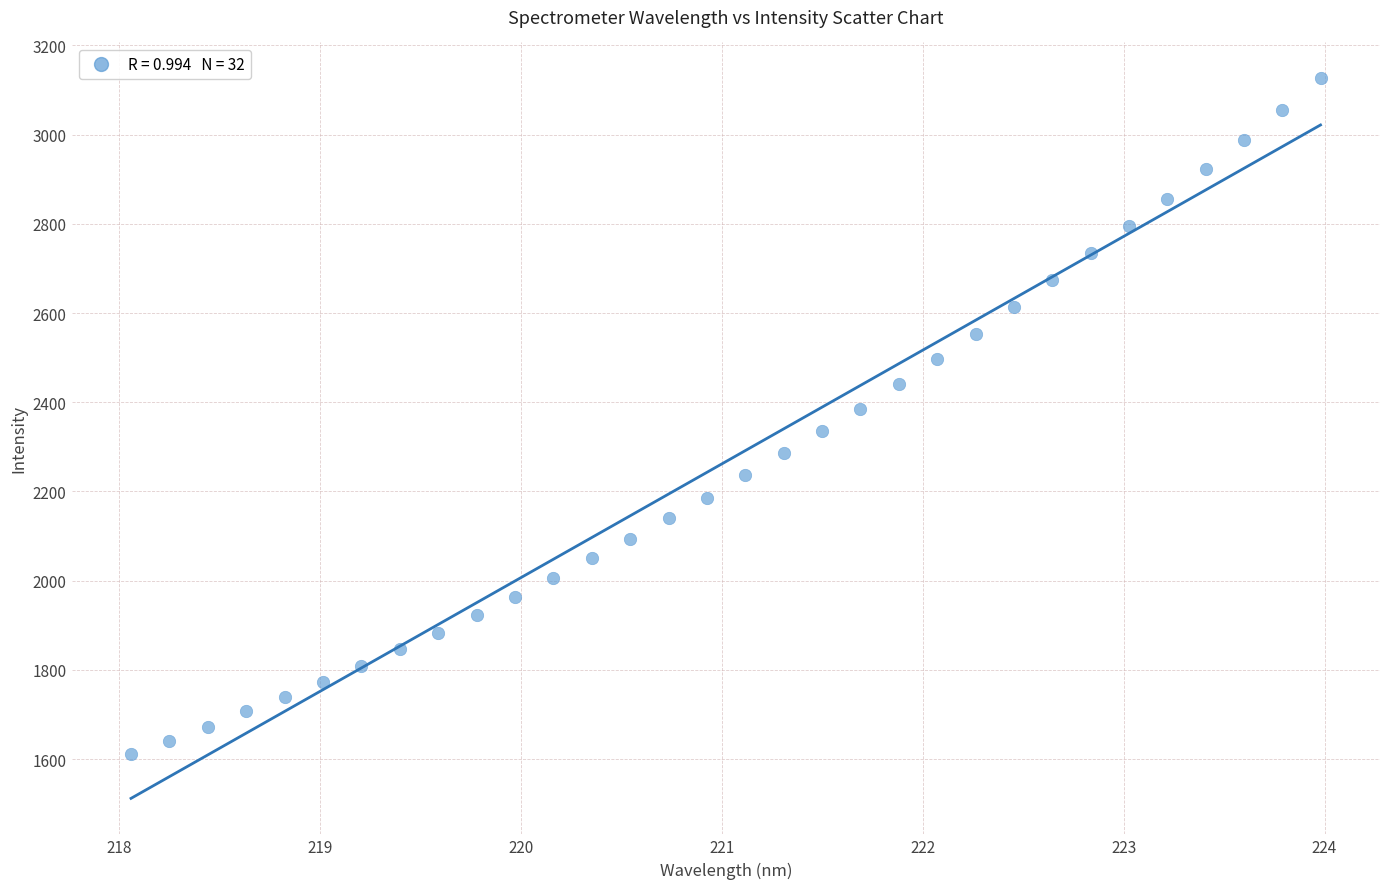

How many points are shown in the scatter plot?

32